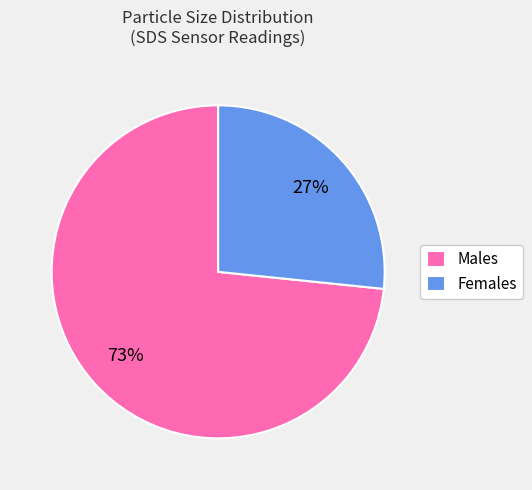

Is it true that Females is 27% of the pie?

True